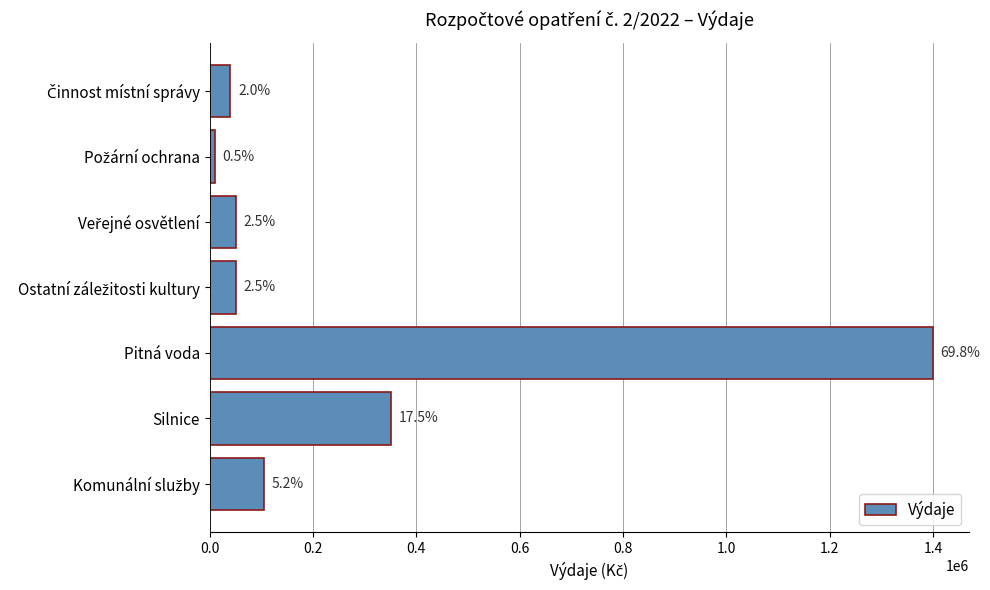

Are the bars grouped side by side (vs. stacked)?

No